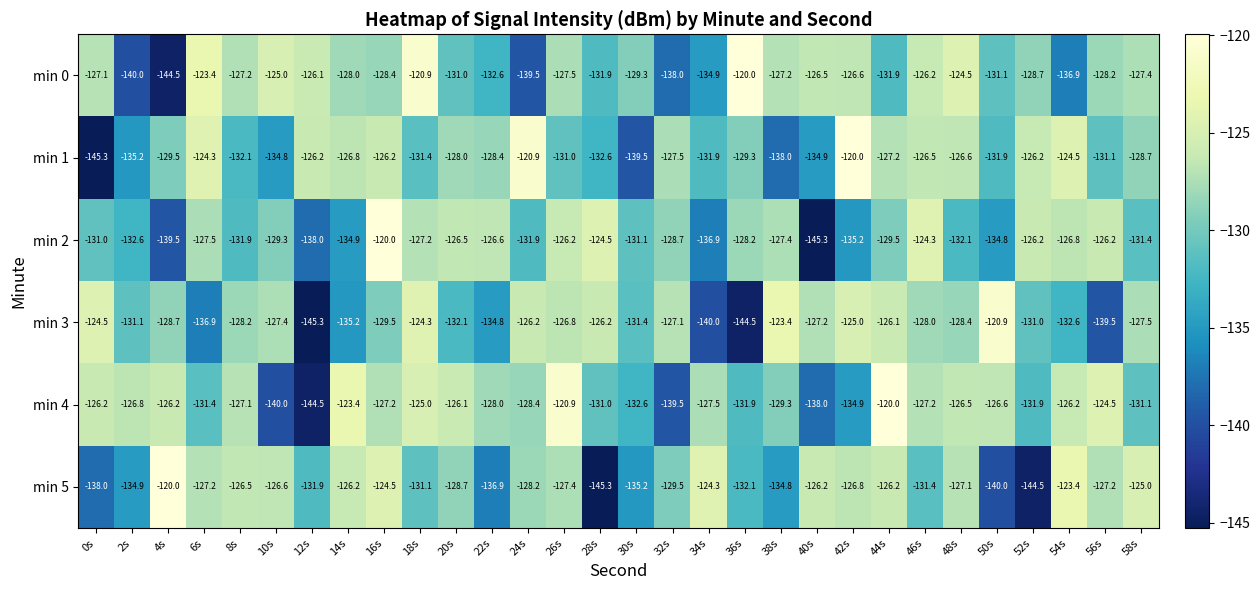

The min 2 series shows -179.1 at 56s. True or false?

False